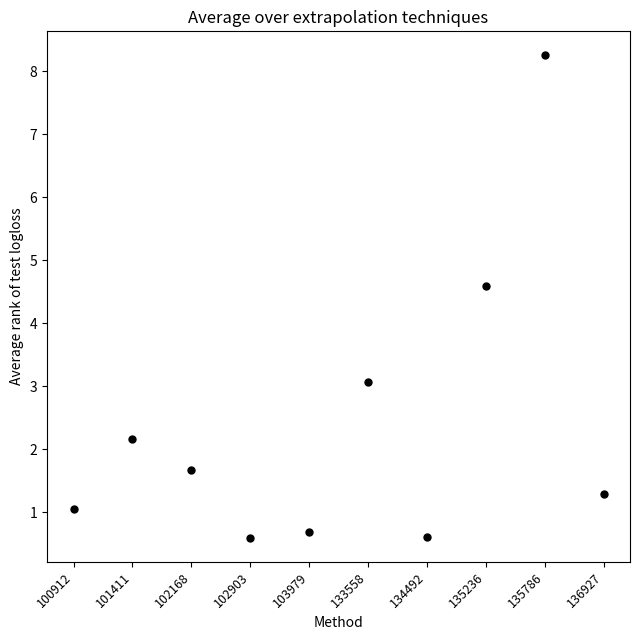

What is the range of X values (max minus min)?

36.0